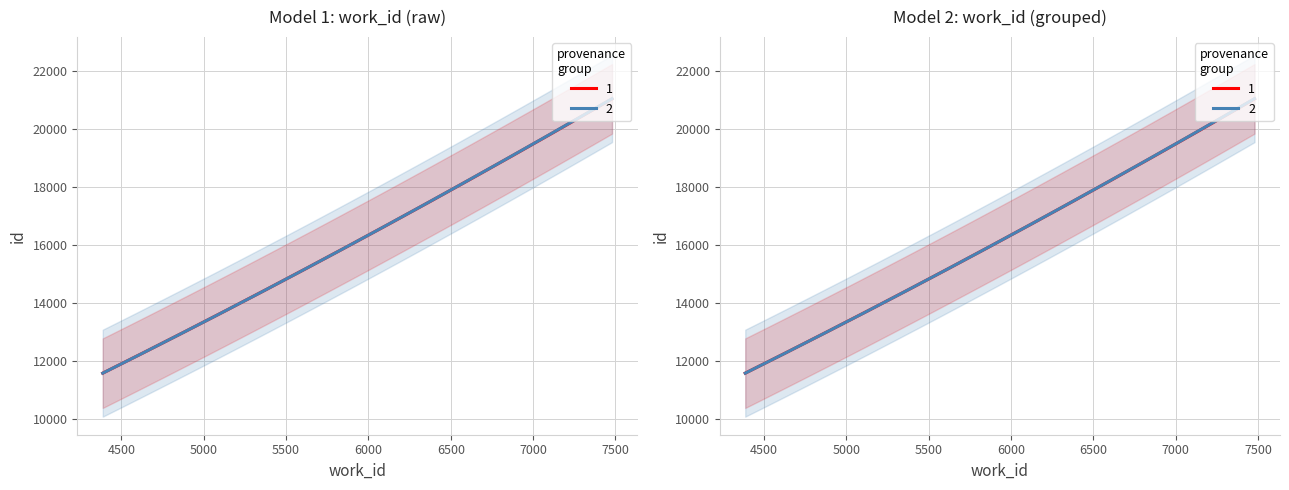

What is the difference between the values at 7479 and 4387?

9469